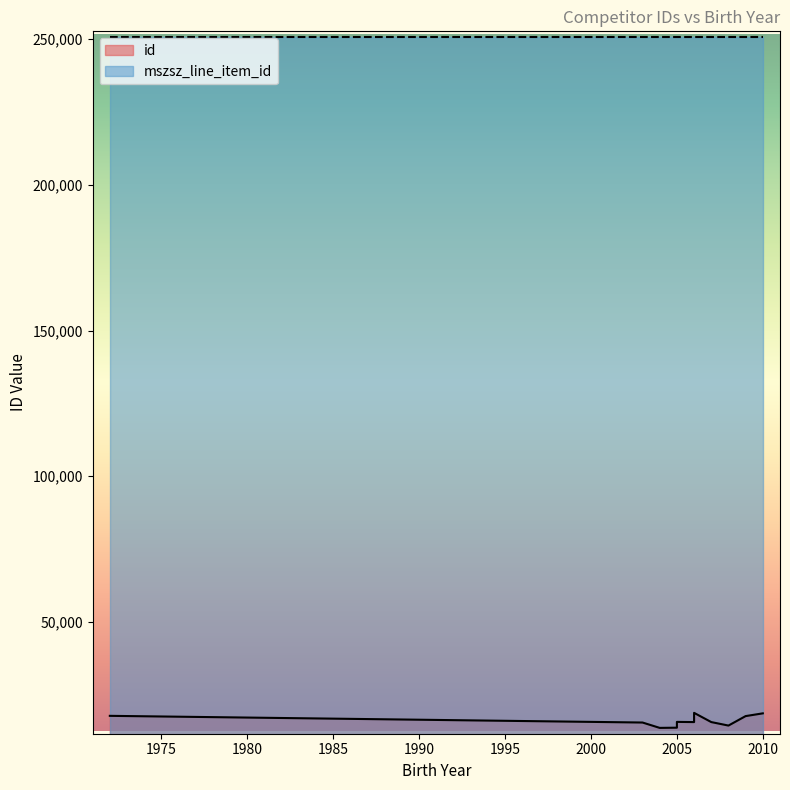

What is the difference between the highest and lowest values at 2006?

234945